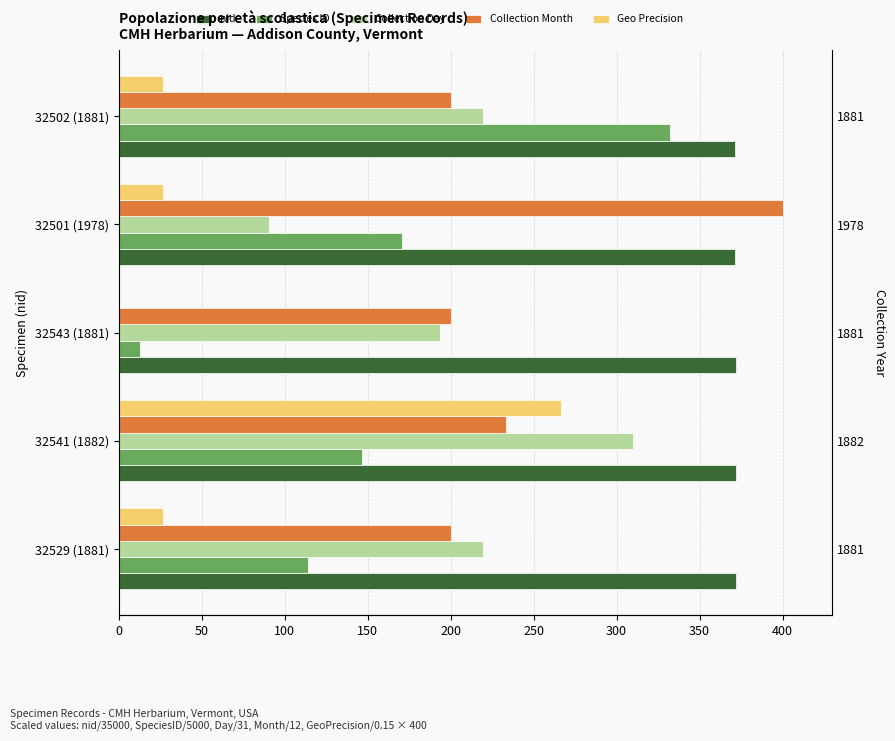

What is the value of the Species ID bar at the 1st from the left?

113.9